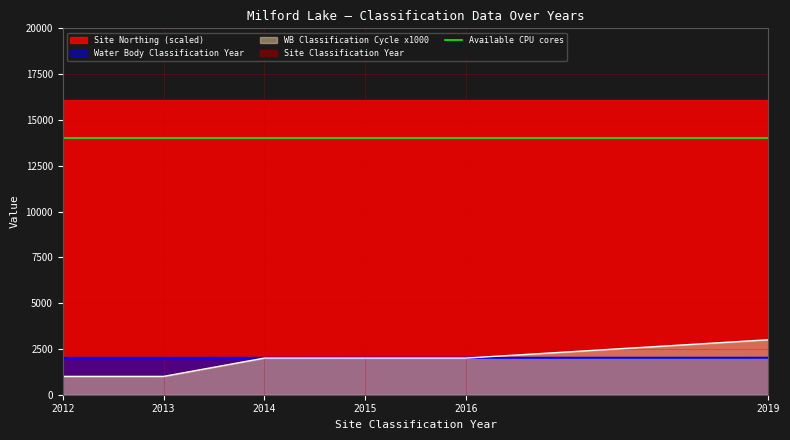

What is the average value of the Site Classification Year series?

2015